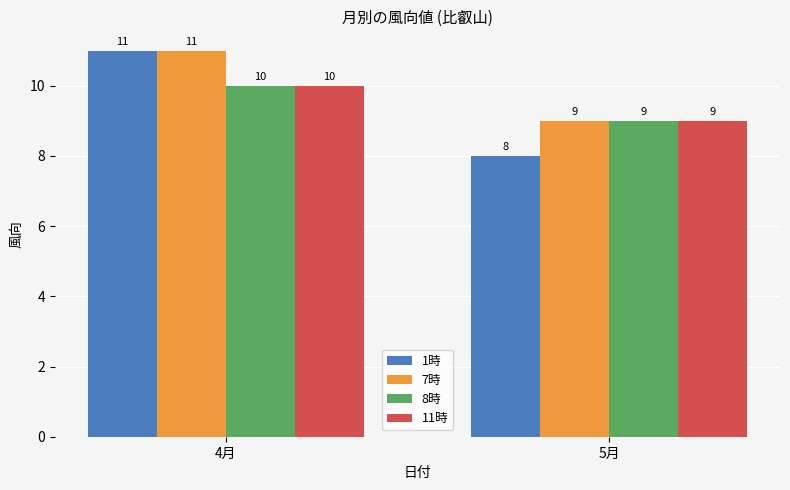

At which label is 11時 closest to 9?

5月